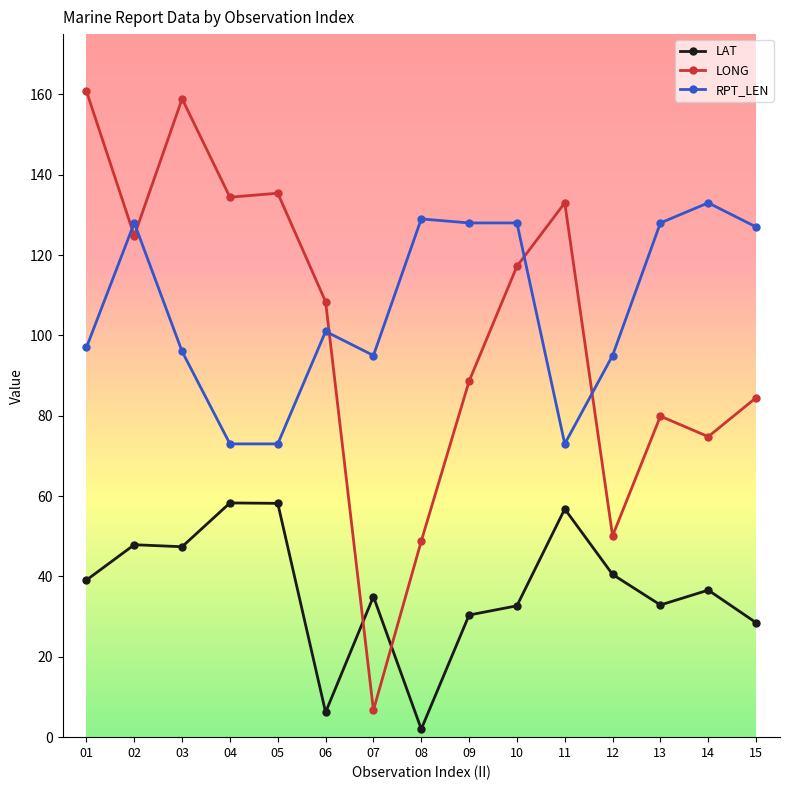

In LONG, how many points are lower than both neighbors (excluding endpoints)?

5